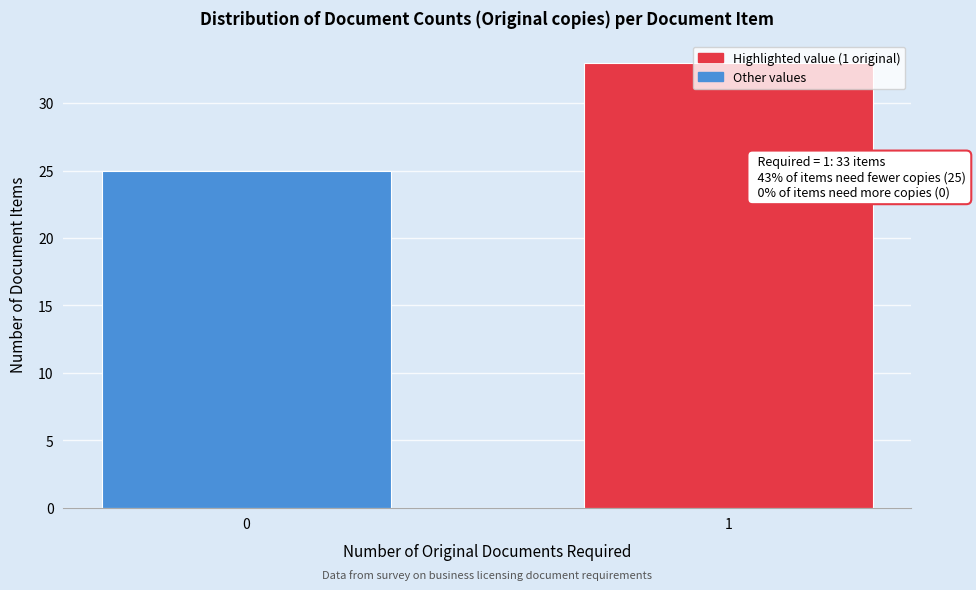

What is the value of the 1st bar from the left?

25